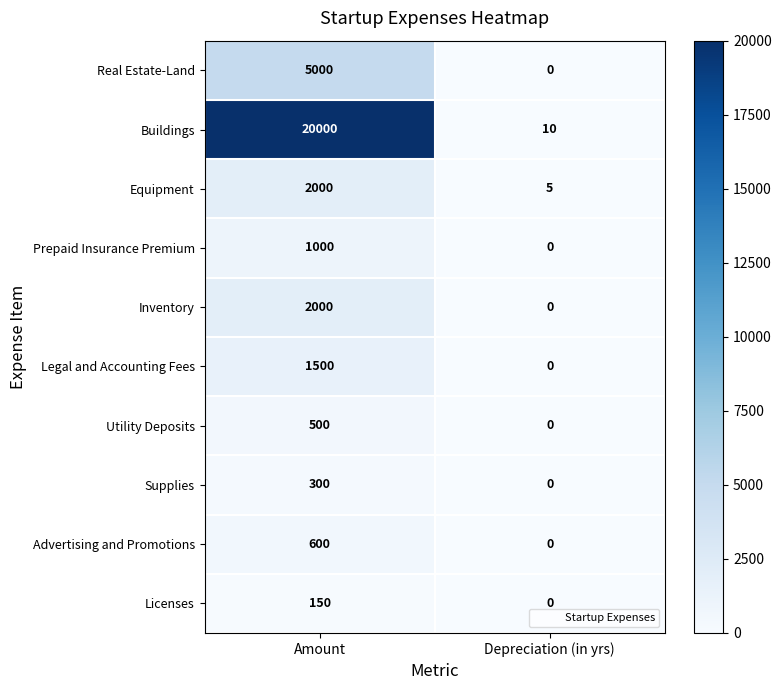

Which series has the largest range (max minus min)?

Buildings